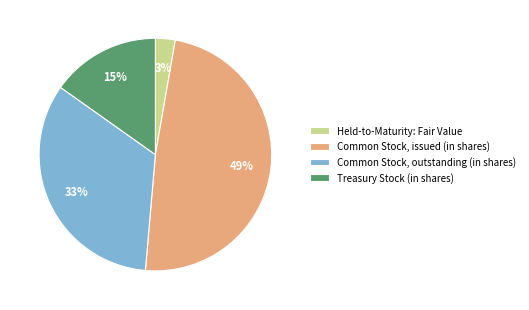

Is there a majority slice in this chart?

No